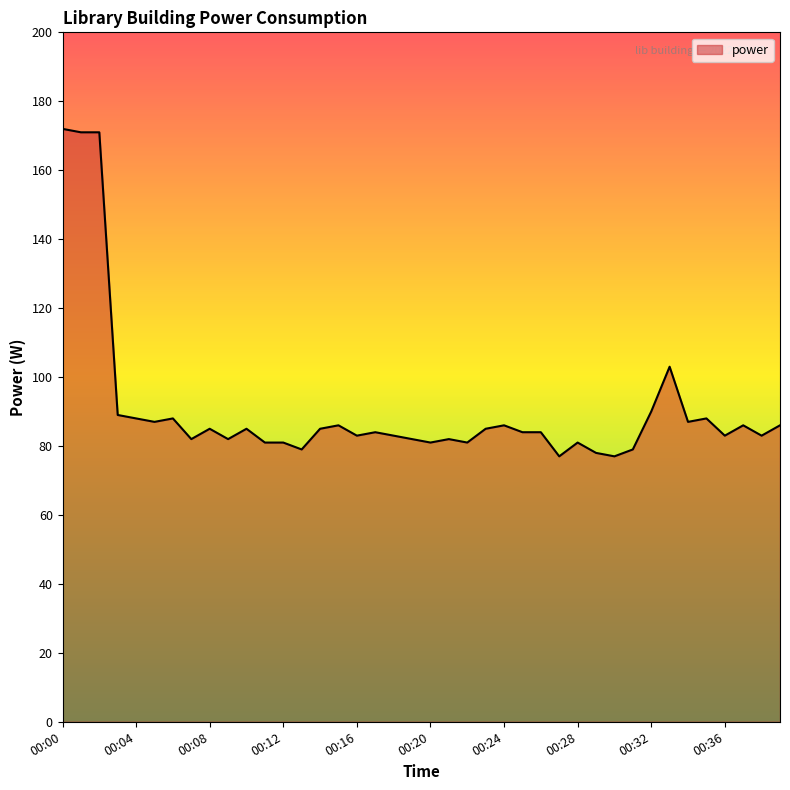

What is the difference between the maximum and minimum values?

95